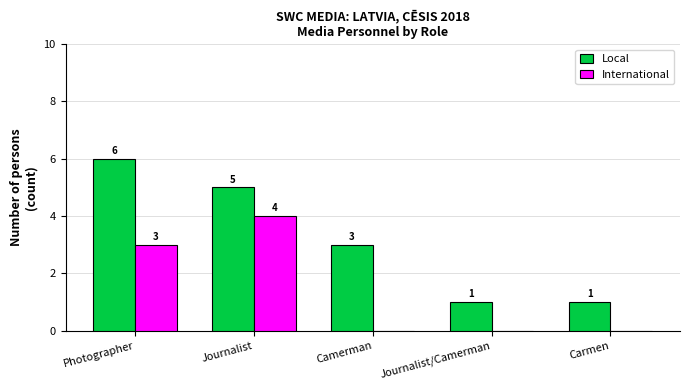

How many groups of bars are there?

5